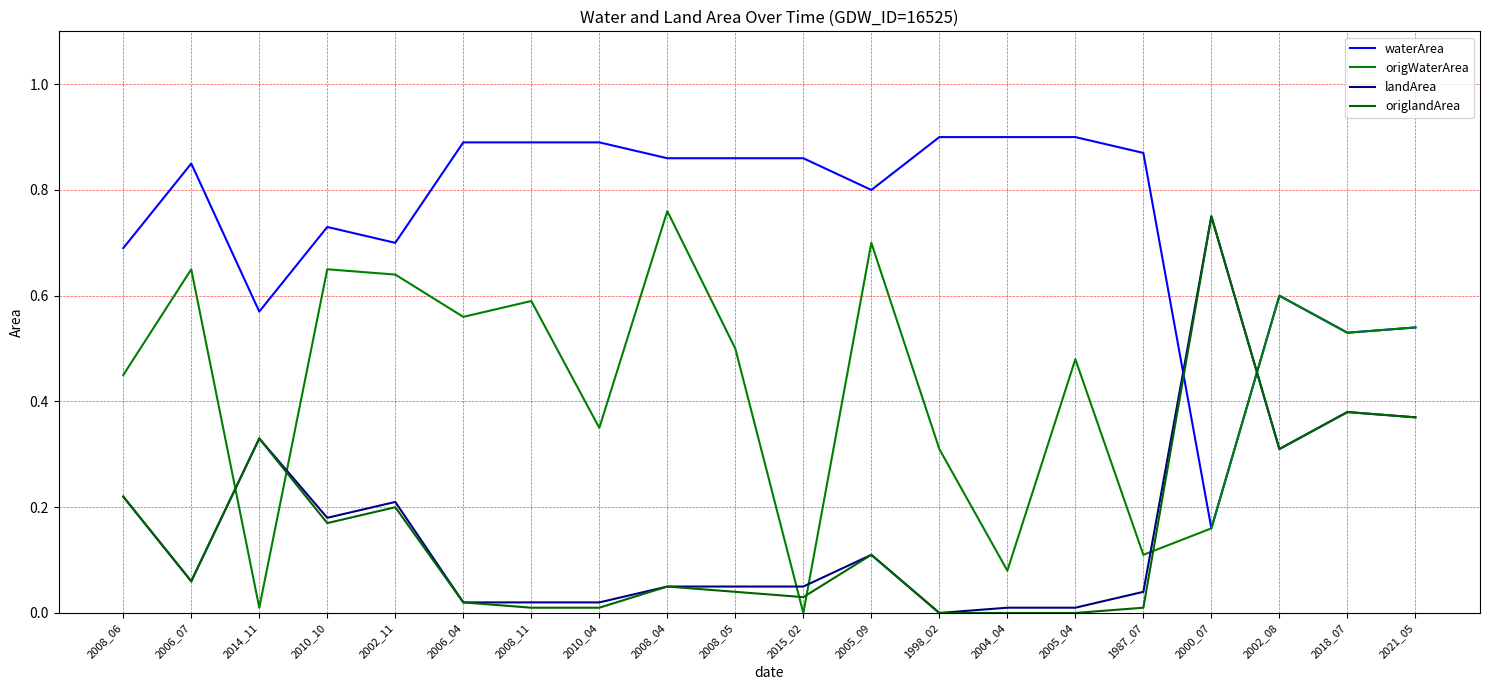

Reading left to right, extract all data points from this chart.

waterArea: 2008_06=0.7	2006_07=0.8	2014_11=0.6	2010_10=0.7	2002_11=0.7	2006_04=0.9	2008_11=0.9	2010_04=0.9	2008_04=0.9	2008_05=0.9	2015_02=0.9	2005_09=0.8	1998_02=0.9	2004_04=0.9	2005_04=0.9	1987_07=0.9	2000_07=0.2	2002_08=0.6	2018_07=0.5	2021_05=0.5
origWaterArea: 2008_06=0.5	2006_07=0.7	2014_11=0.0	2010_10=0.7	2002_11=0.6	2006_04=0.6	2008_11=0.6	2010_04=0.3	2008_04=0.8	2008_05=0.5	2015_02=0.0	2005_09=0.7	1998_02=0.3	2004_04=0.1	2005_04=0.5	1987_07=0.1	2000_07=0.2	2002_08=0.6	2018_07=0.5	2021_05=0.5
landArea: 2008_06=0.2	2006_07=0.1	2014_11=0.3	2010_10=0.2	2002_11=0.2	2006_04=0.0	2008_11=0.0	2010_04=0.0	2008_04=0.1	2008_05=0.1	2015_02=0.1	2005_09=0.1	1998_02=0.0	2004_04=0.0	2005_04=0.0	1987_07=0.0	2000_07=0.8	2002_08=0.3	2018_07=0.4	2021_05=0.4
origlandArea: 2008_06=0.2	2006_07=0.1	2014_11=0.3	2010_10=0.2	2002_11=0.2	2006_04=0.0	2008_11=0.0	2010_04=0.0	2008_04=0.1	2008_05=0.0	2015_02=0.0	2005_09=0.1	1998_02=0.0	2004_04=0.0	2005_04=0.0	1987_07=0.0	2000_07=0.8	2002_08=0.3	2018_07=0.4	2021_05=0.4